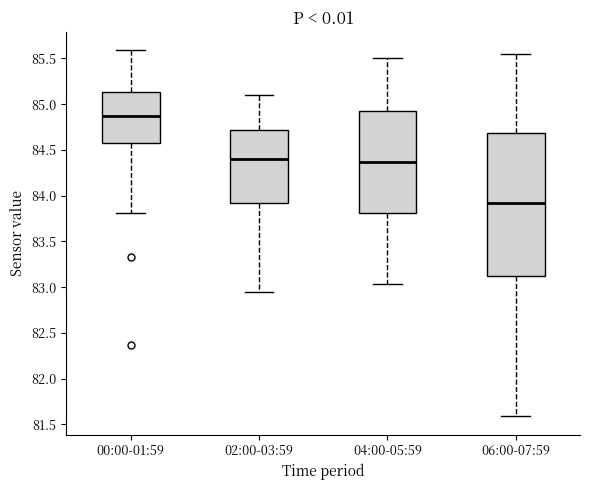

Comparing the boxes themselves (not the whiskers), which one is the tallest?

06:00-07:59